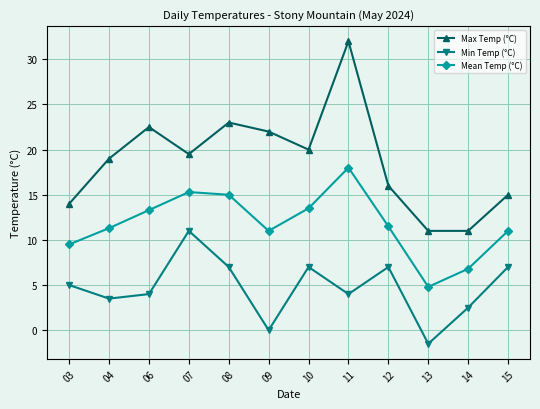

Where is the first local maximum for Max Temp (°C)?

06